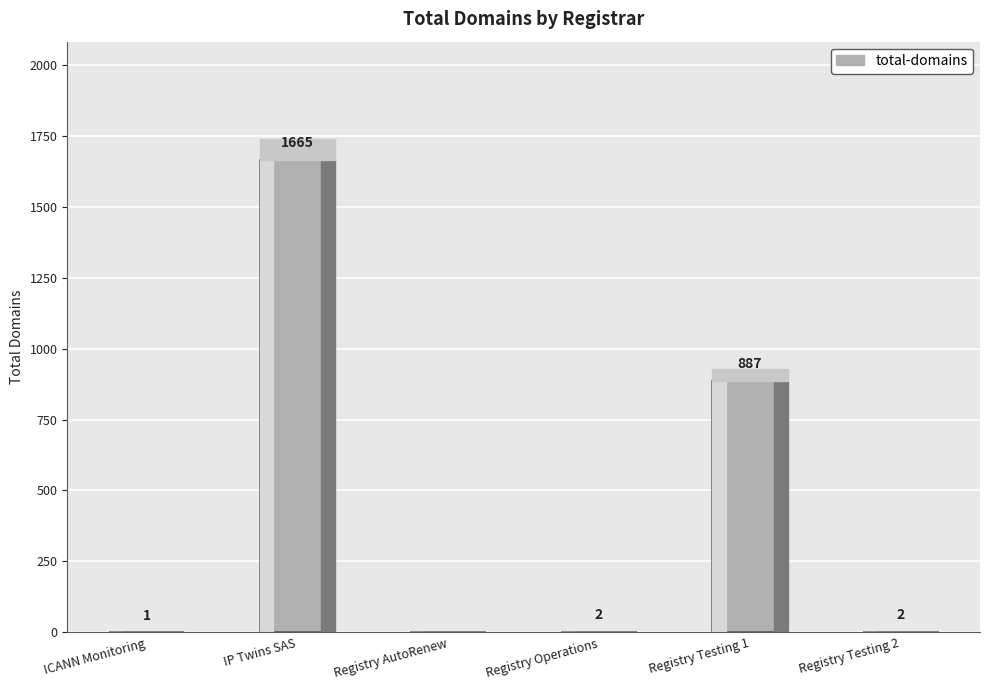

What is the sum of the values at Registry Testing 1 and IP Twins SAS?

2552